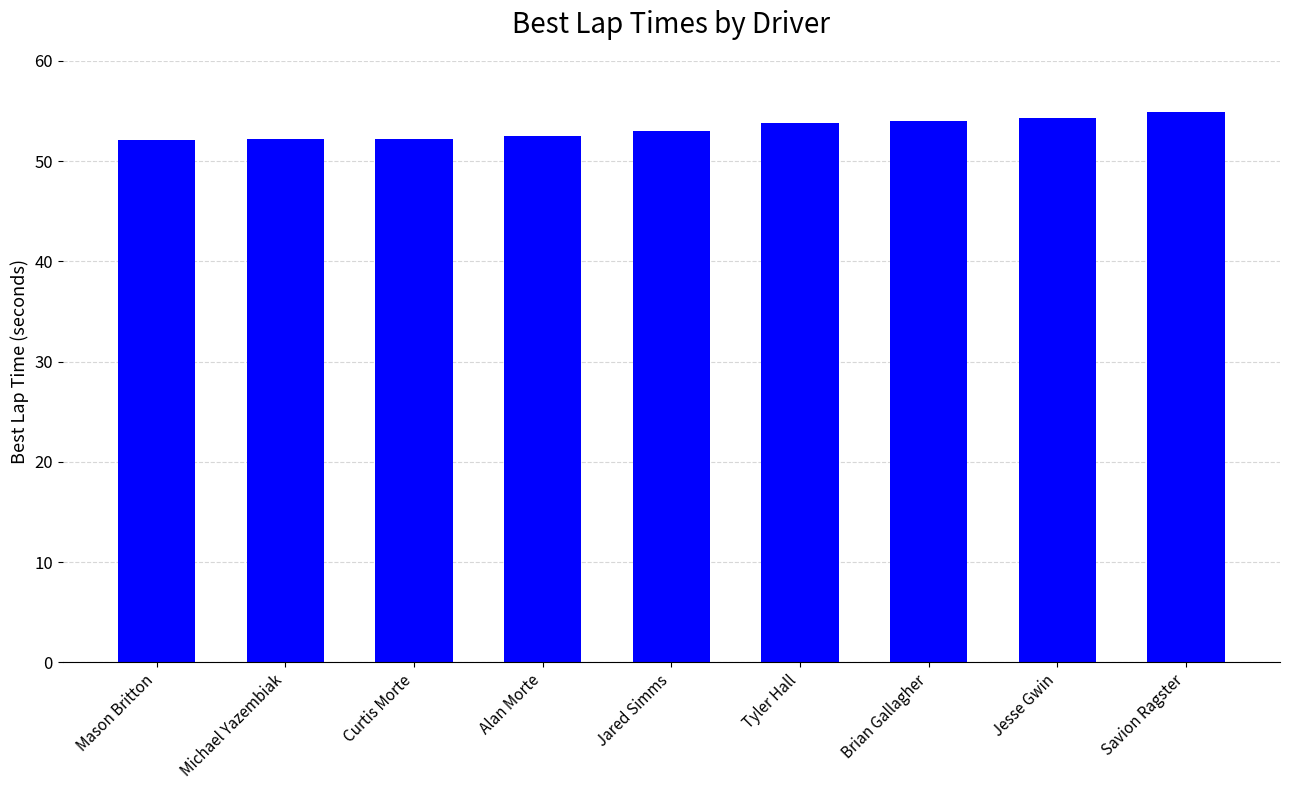

Is it true that the value at Savion Ragster is 54.9?

True